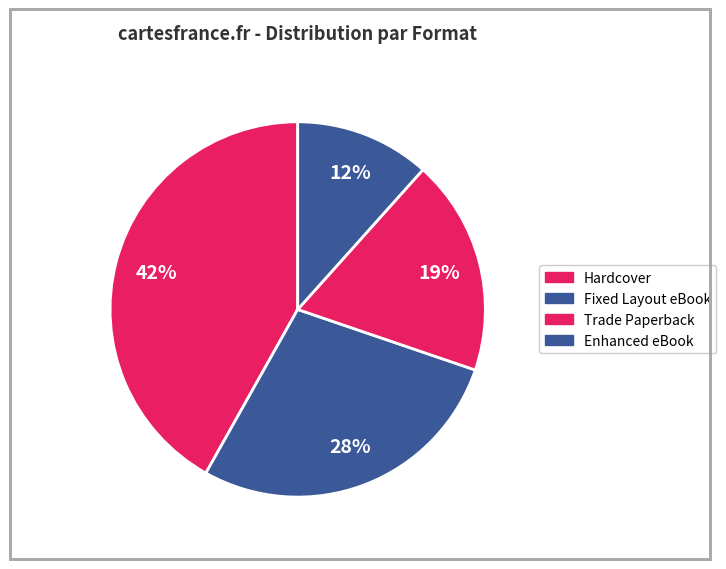

Is there a majority slice in this chart?

No